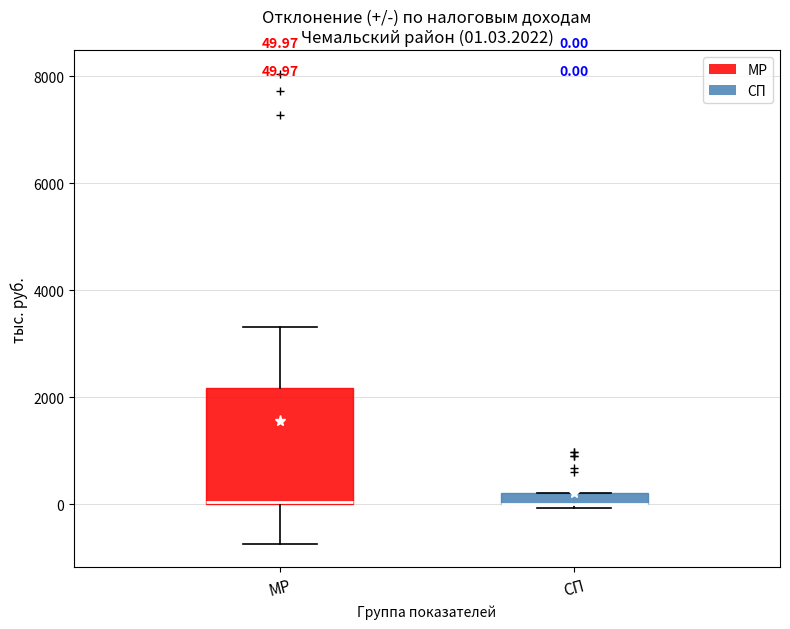

Comparing the boxes themselves (not the whiskers), which one is the tallest?

МР